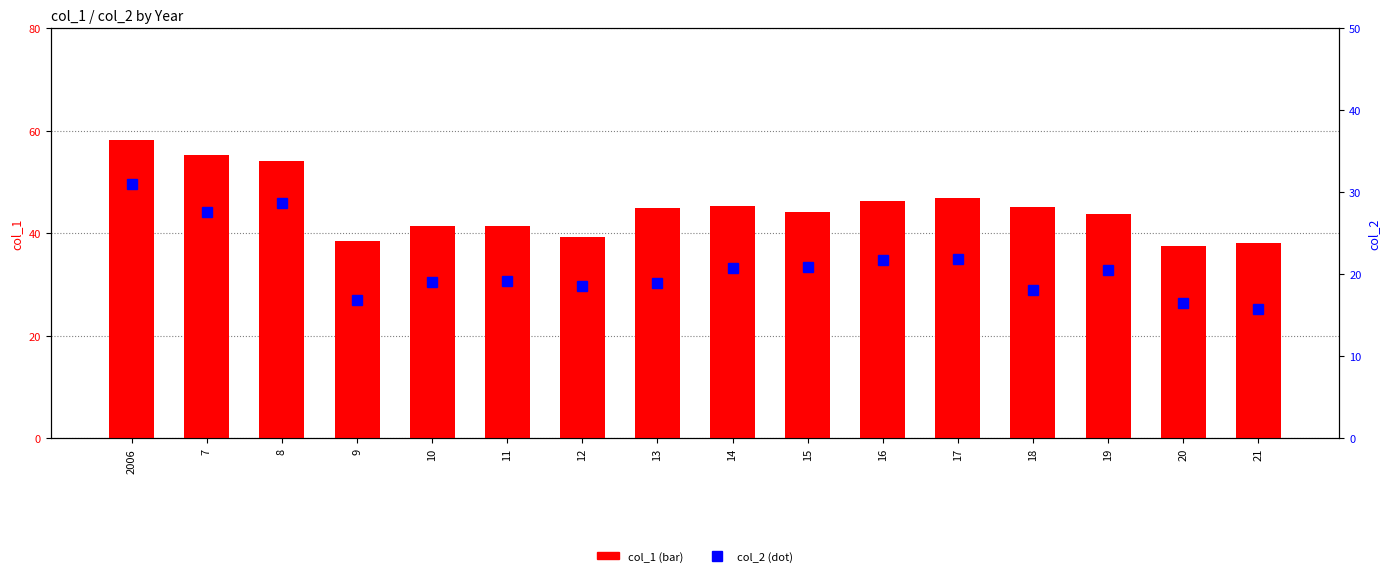

What is the value of the col_2 bar at the 2nd from the left?

27.6